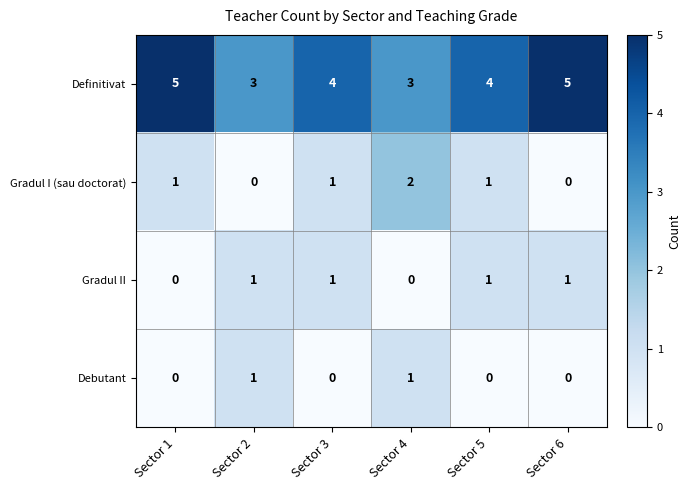

What is the sum of the Gradul I (sau doctorat) values at Sector 4 and Sector 1?

3